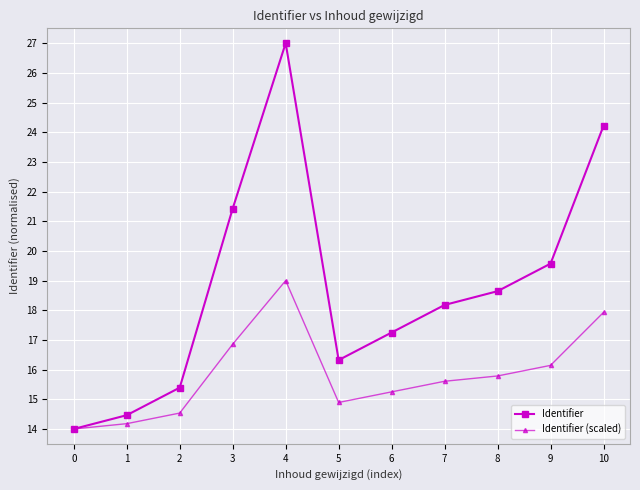

True or false: Identifier (scaled) has a value of 8.4 at 1.

False